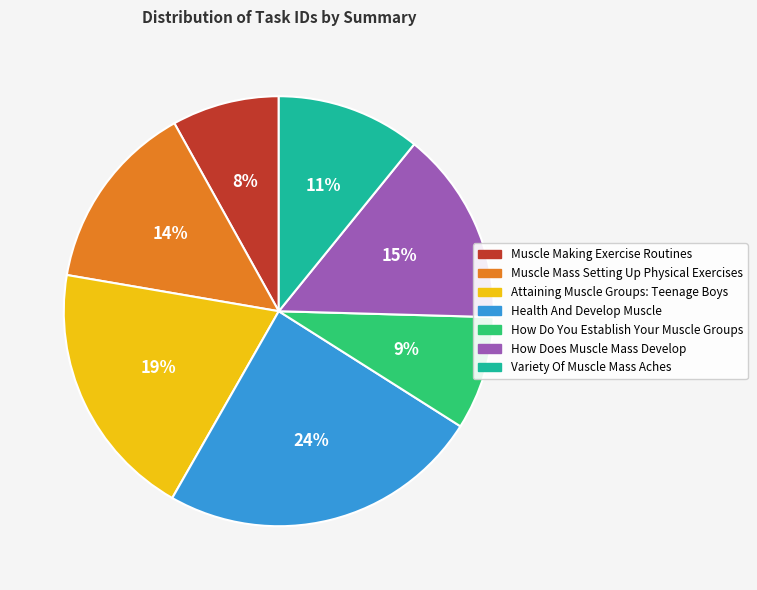

To the nearest percent, what portion does Attaining Muscle Groups: Teenage Boys represent?

19%